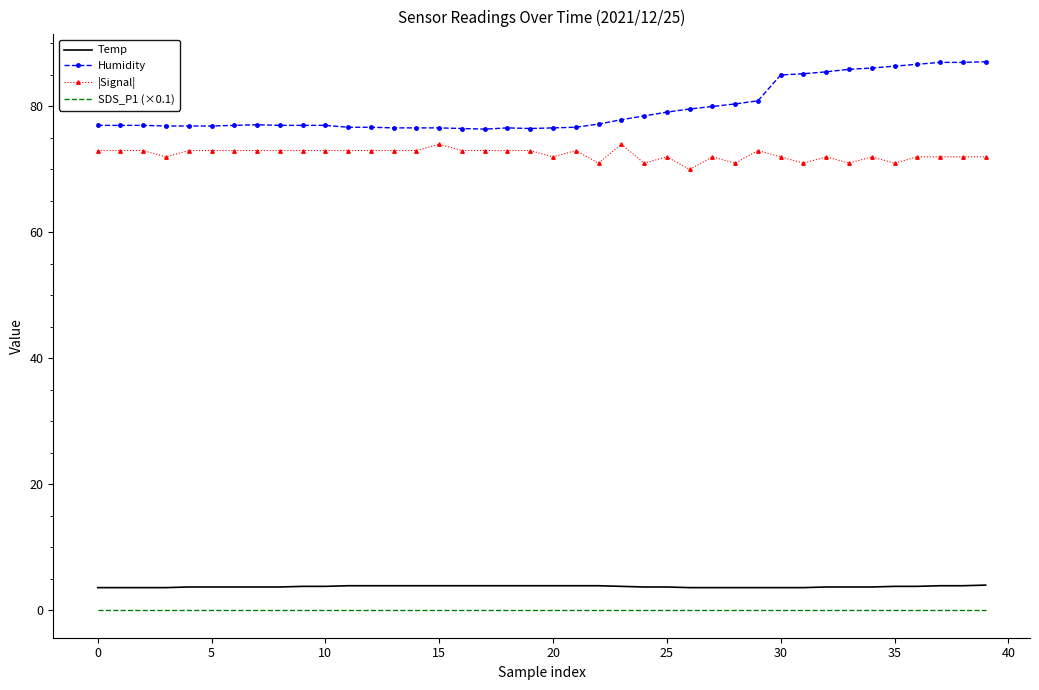

Which series has the largest total across all categories?

Humidity